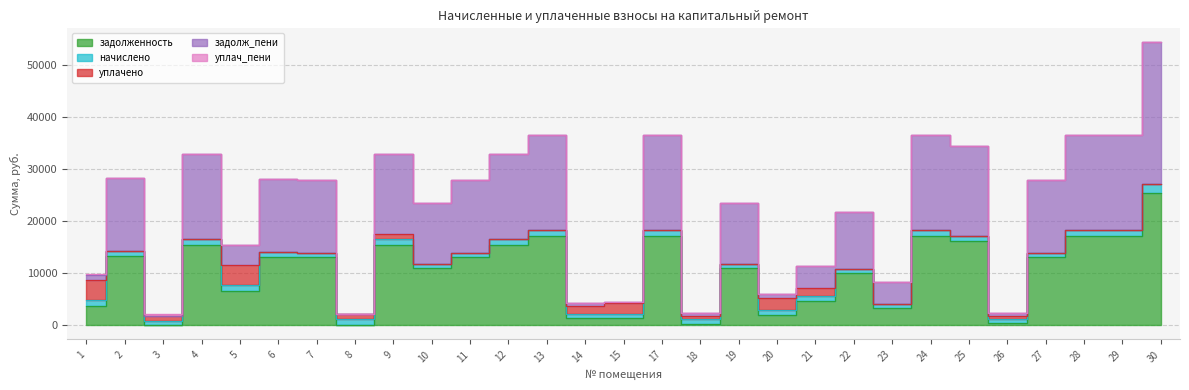

In уплач_пени, how many points are higher than both neighbors (excluding endpoints)?

4